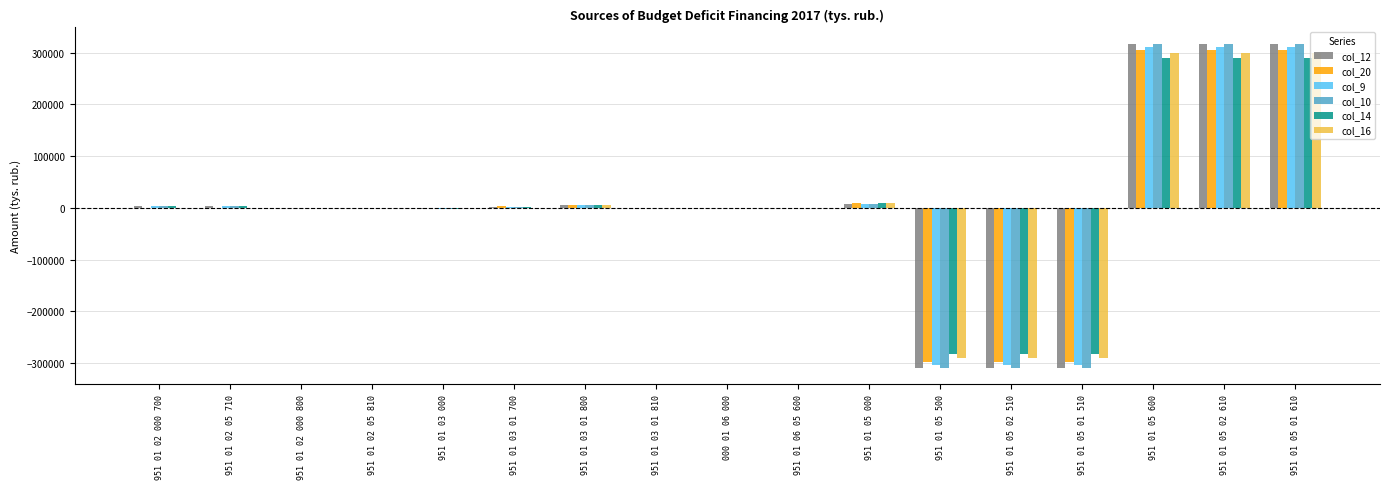

Is the value of col_9 at 951 01 05 600 greater than the value of col_14 at 951 01 03 000?

Yes